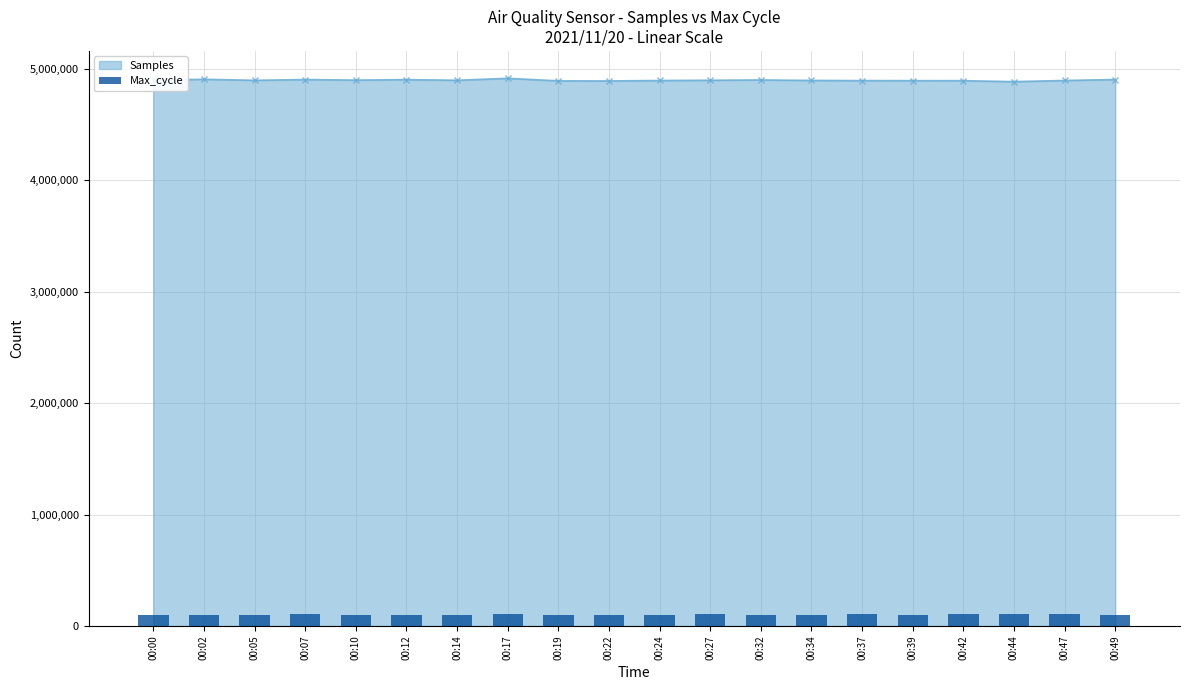

Which label corresponds to the smallest value in the chart?

00:14